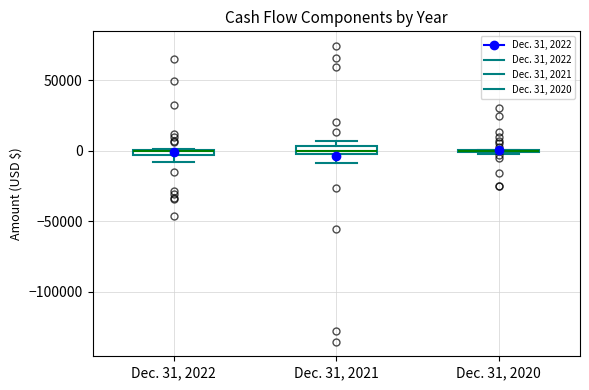

Where is the upper edge of the box for Dec. 31, 2021 on the y-axis? The values are not printed on the chart, so give them approximately, as read against the axis.

5000